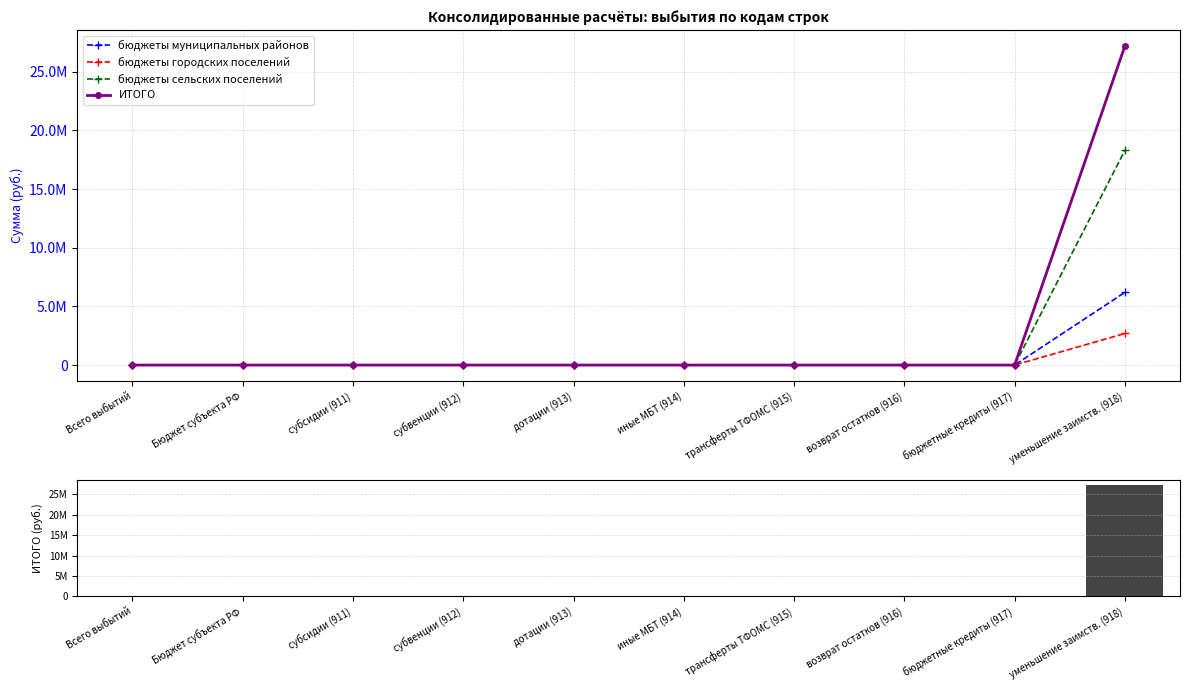

Are the bars grouped side by side (vs. stacked)?

Yes